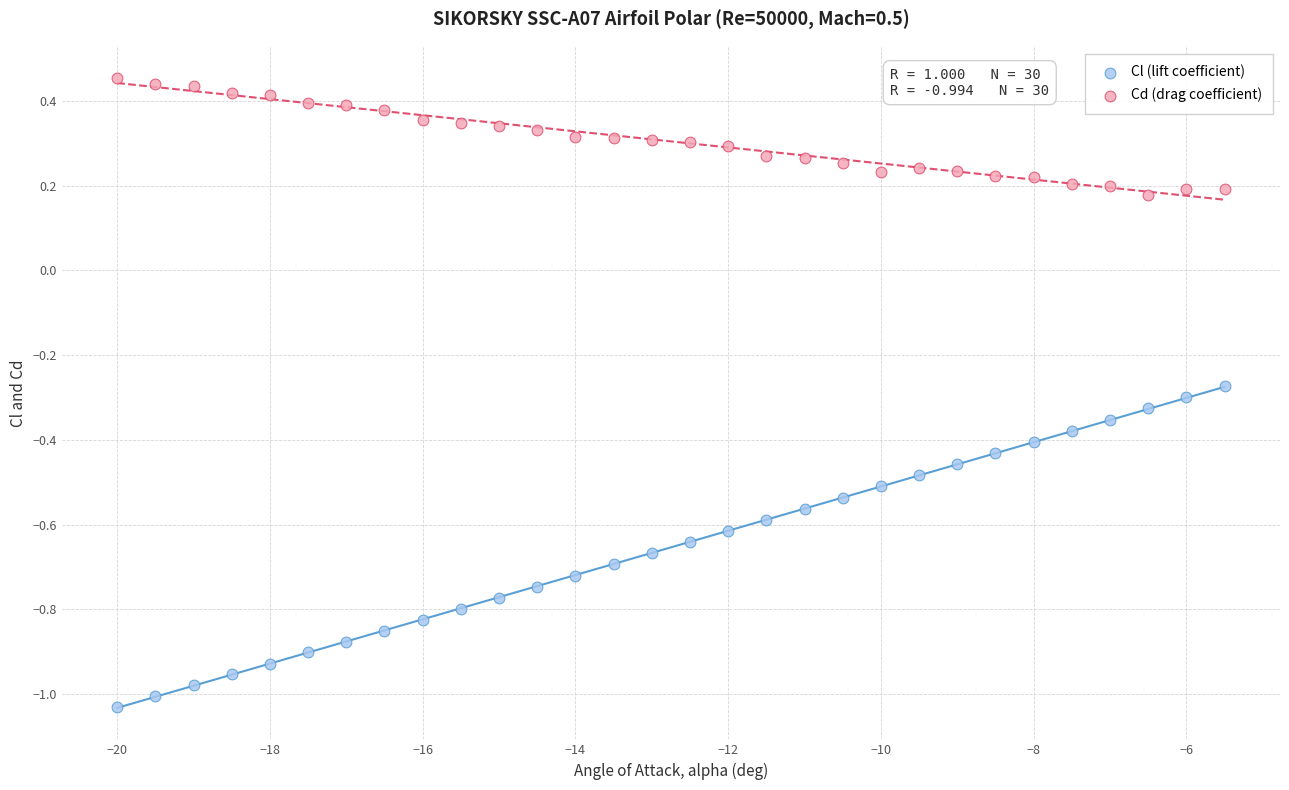

Which series has the largest Y range (max minus min)?

Cl (lift coefficient)